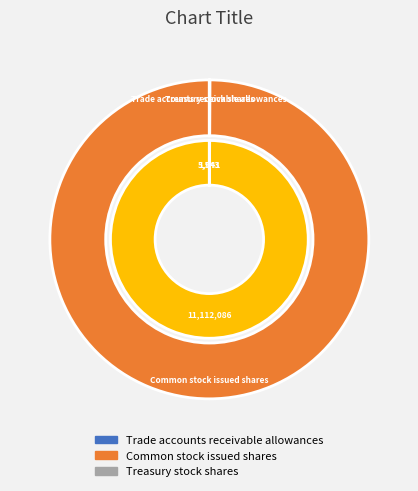

What is the change in value from Trade accounts receivable allowances to Common stock issued shares?

+11111045